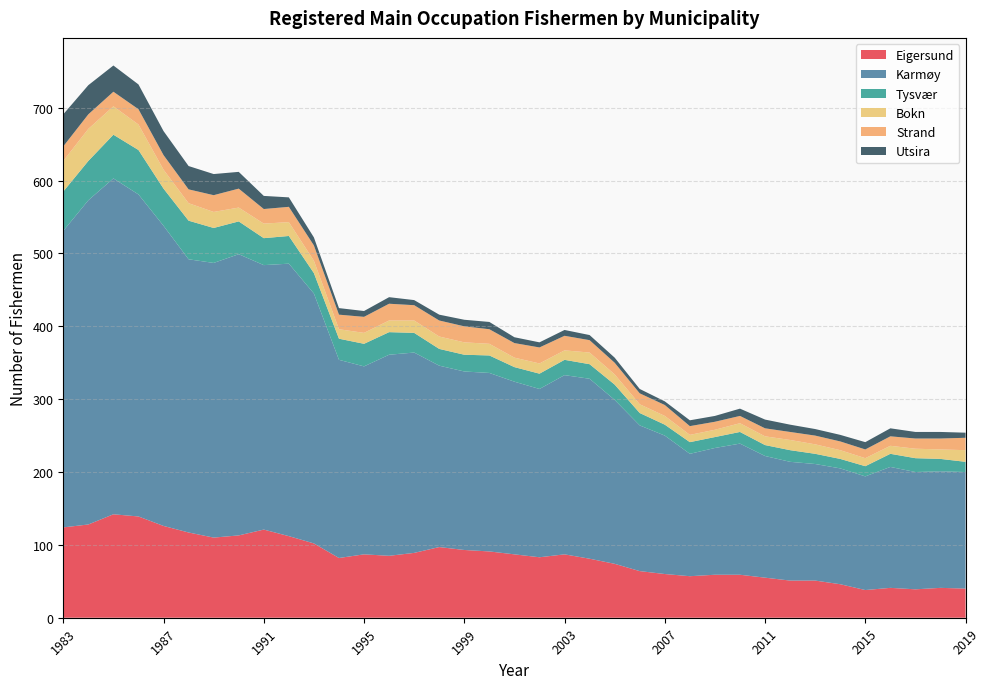

Reading right to left, what are all the values shown in this chart?

Eigersund: 40	41	39	41	38	46	51	51	55	59	59	57	60	64	74	81	87	83	87	91	93	97	89	85	87	82	102	112	121	113	110	117	126	139	142	128	124
Karmøy: 160	160	161	166	156	159	160	163	167	180	174	168	190	200	225	247	246	231	237	245	245	249	275	276	258	272	343	374	363	386	377	375	412	442	461	445	407
Tysvær: 14	17	19	18	14	13	14	16	15	16	15	16	15	17	21	20	21	21	20	24	23	23	27	31	31	29	28	38	37	45	48	53	51	61	60	54	54
Bokn: 16	13	13	11	11	12	13	14	12	12	10	10	12	12	14	16	13	14	13	16	17	17	17	16	15	13	17	19	20	19	22	24	26	35	39	44	42
Strand: 17	15	14	13	12	12	12	11	11	10	11	12	15	15	16	17	20	22	20	20	22	22	21	23	22	20	21	21	20	26	23	19	20	21	20	20	20
Utsira: 7	9	9	11	10	9	9	10	12	10	8	8	5	6	7	7	8	7	8	10	9	8	7	9	8	9	11	13	18	23	29	32	33	34	36	40	44